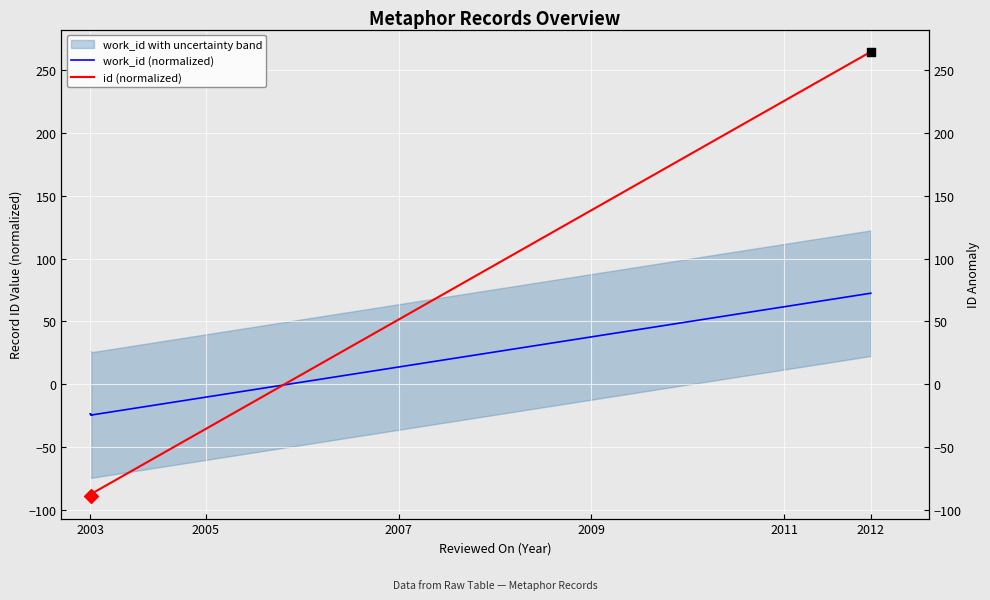

Which series reaches the minimum Y coordinate?

id (normalized)